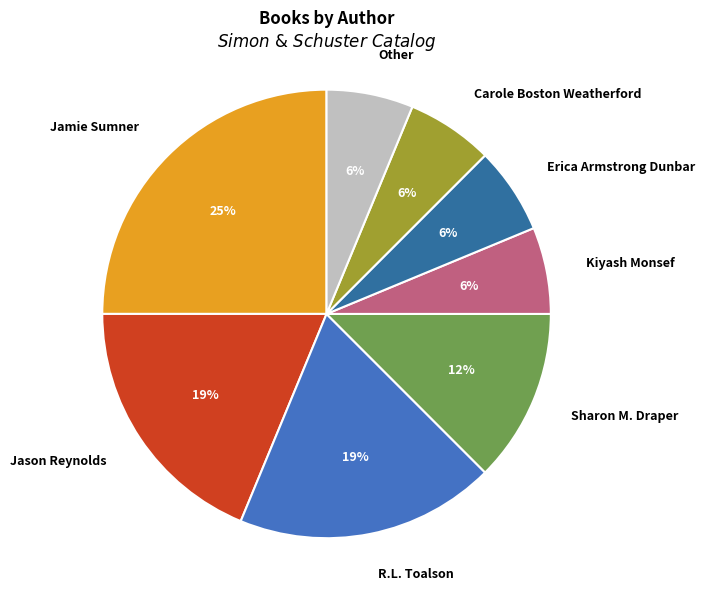

Do Other and Carole Boston Weatherford together represent more than half of the pie?

No